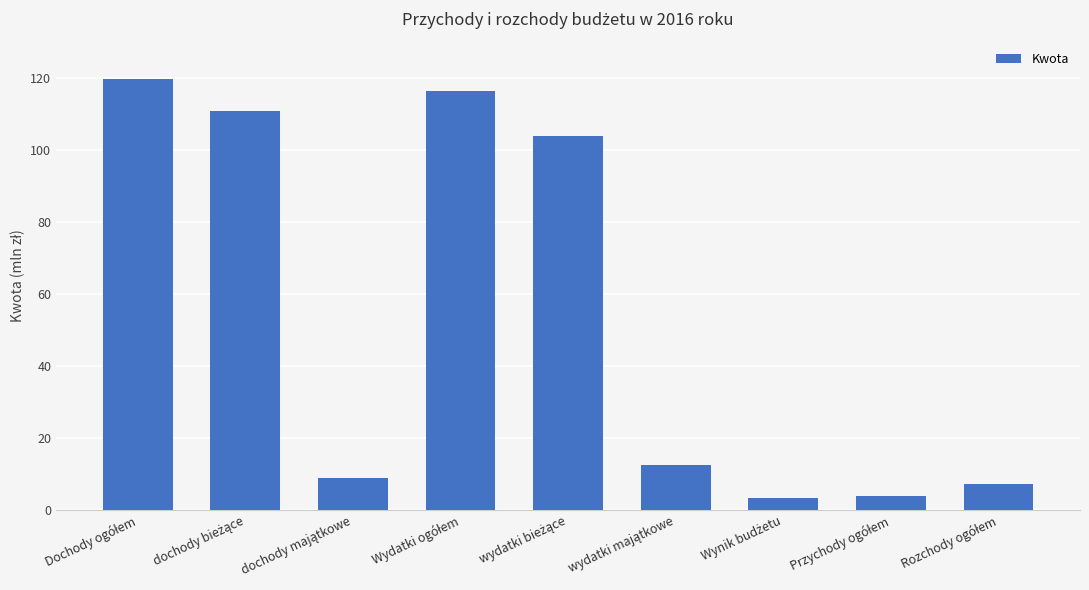

What is the ratio of the value at Dochody ogółem to the value at Wydatki ogółem?

1.0